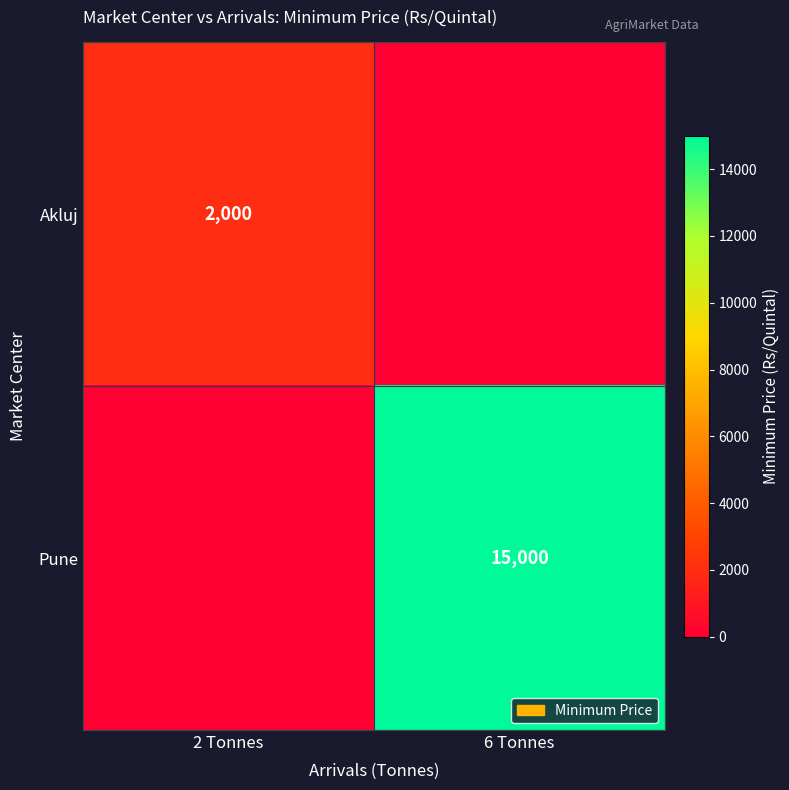

Is it true that Akluj equals 3532 at 2 Tonnes?

False